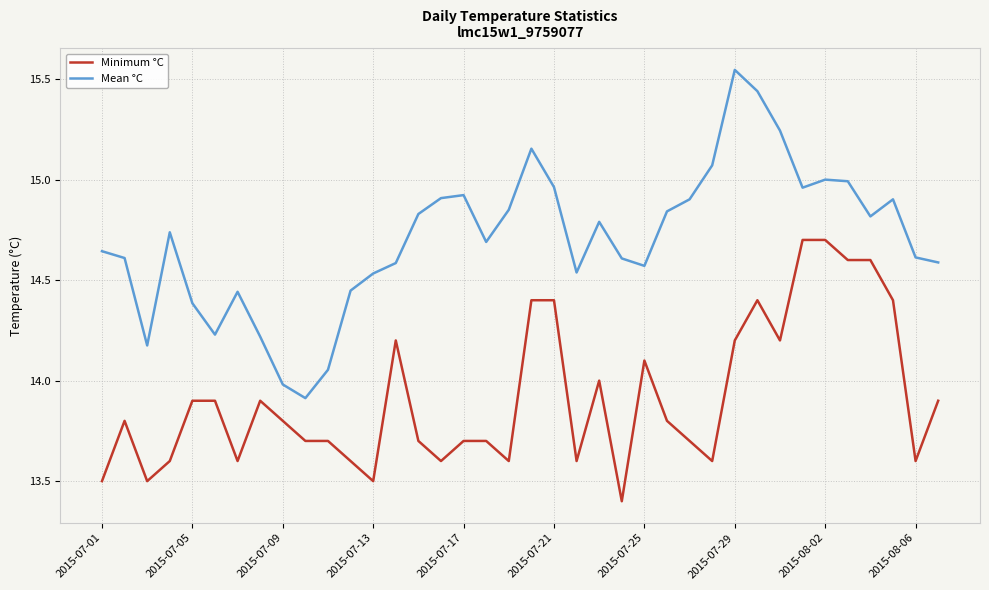

What is the lowest value of the Mean °C series?

13.9